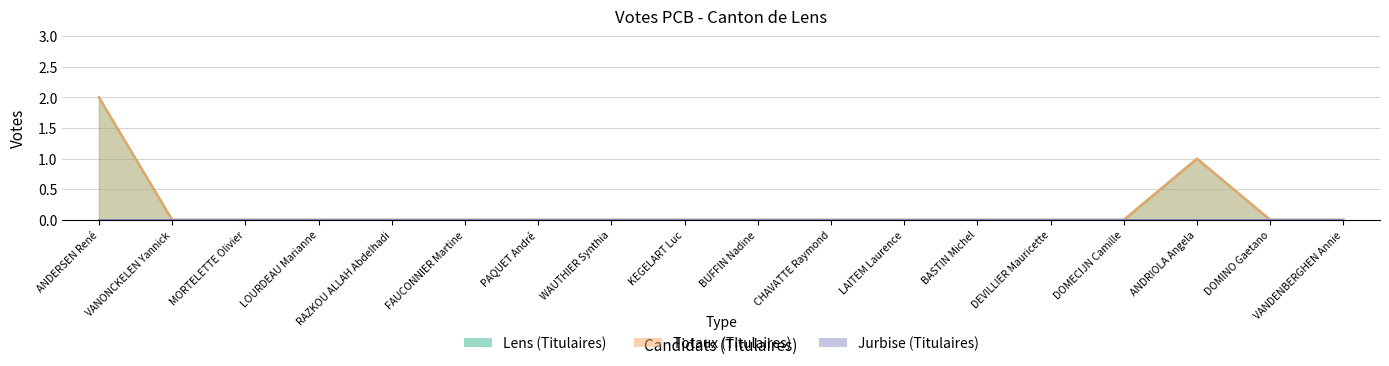

True or false: Lens (Titulaires) has a value of -1 at LOURDEAU Marianne.

False